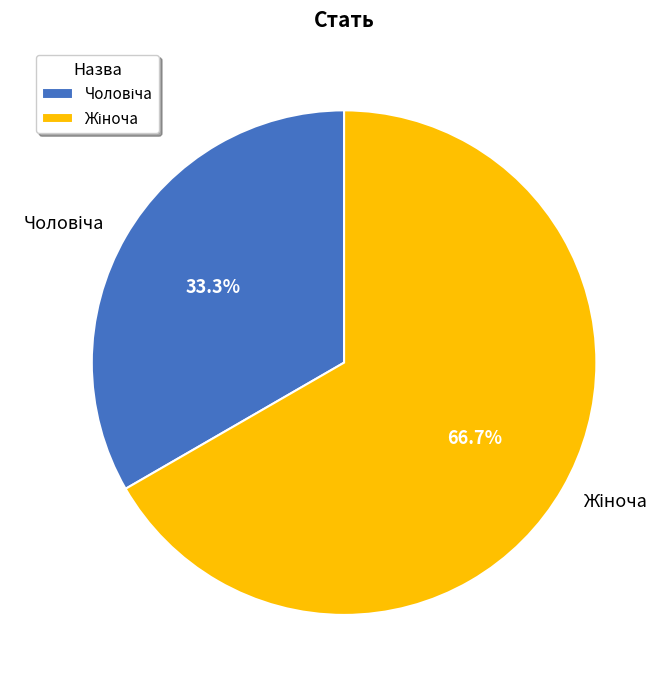

Does any single category account for the majority?

Yes